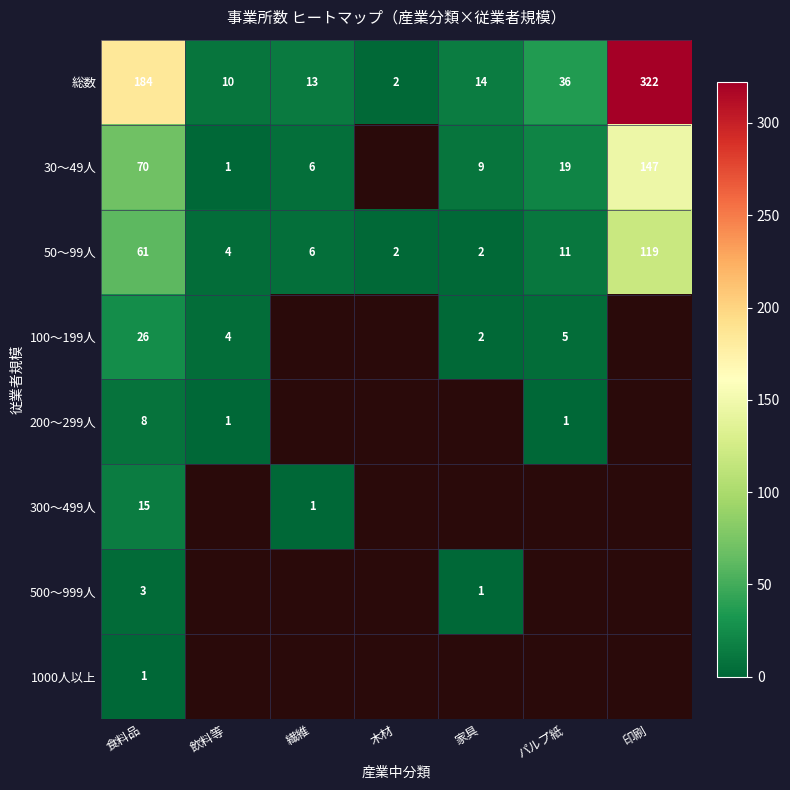

Rank the series at 食料品 from lowest to highest value.

1000人以上, 500〜999人, 200〜299人, 300〜499人, 100〜199人, 50〜99人, 30〜49人, 総数